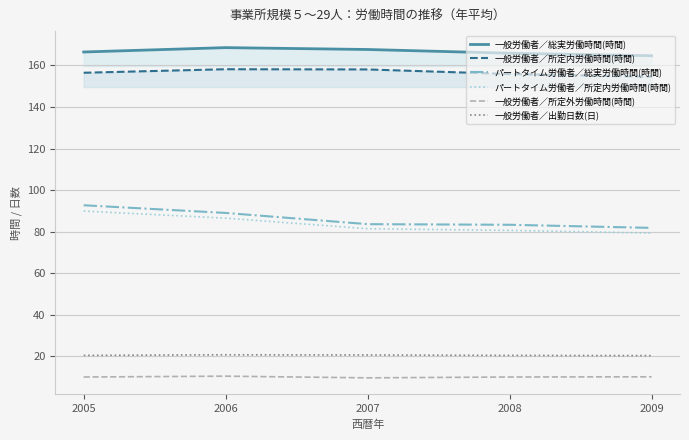

Reading left to right, transcribe all the data shown in this chart.

一般労働者／総実労働時間(時間): 2005=166.5	2006=168.6	2007=167.7	2008=165.9	2009=164.7
一般労働者／所定内労働時間(時間): 2005=156.5	2006=158.2	2007=158.1	2008=155.9	2009=154.6
パートタイム労働者／総実労働時間(時間): 2005=92.7	2006=89.0	2007=83.6	2008=83.3	2009=81.8
パートタイム労働者／所定内労働時間(時間): 2005=89.9	2006=86.5	2007=81.4	2008=80.6	2009=79.3
一般労働者／所定外労働時間(時間): 2005=10.0	2006=10.4	2007=9.6	2008=10.0	2009=10.1
一般労働者／出勤日数(日): 2005=20.4	2006=20.7	2007=20.6	2008=20.4	2009=20.3